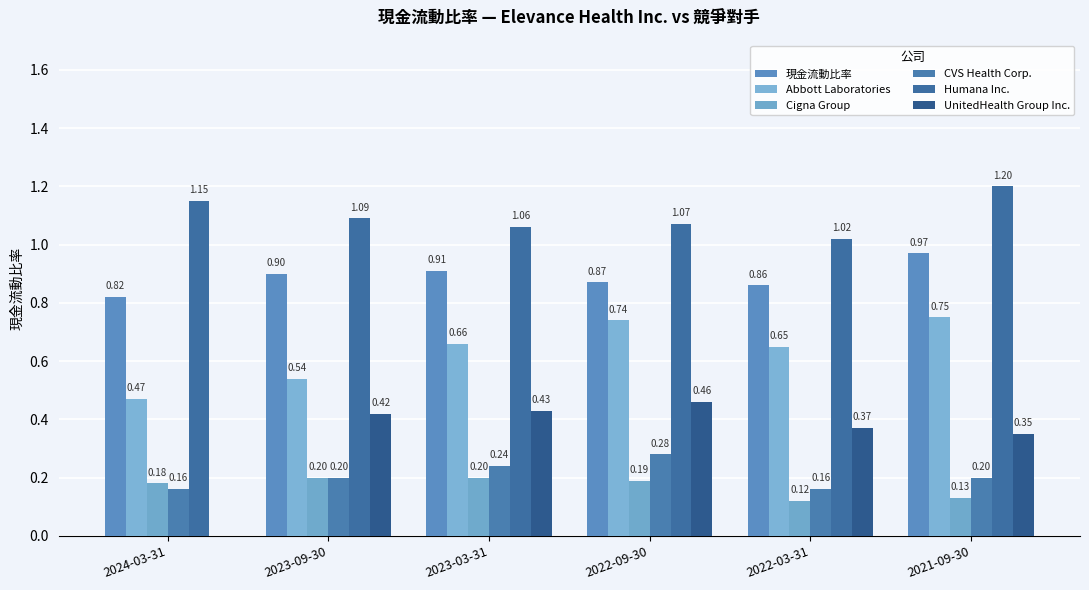

What is the difference between the maximum and second lowest values in the 現金流動比率 series?

0.1